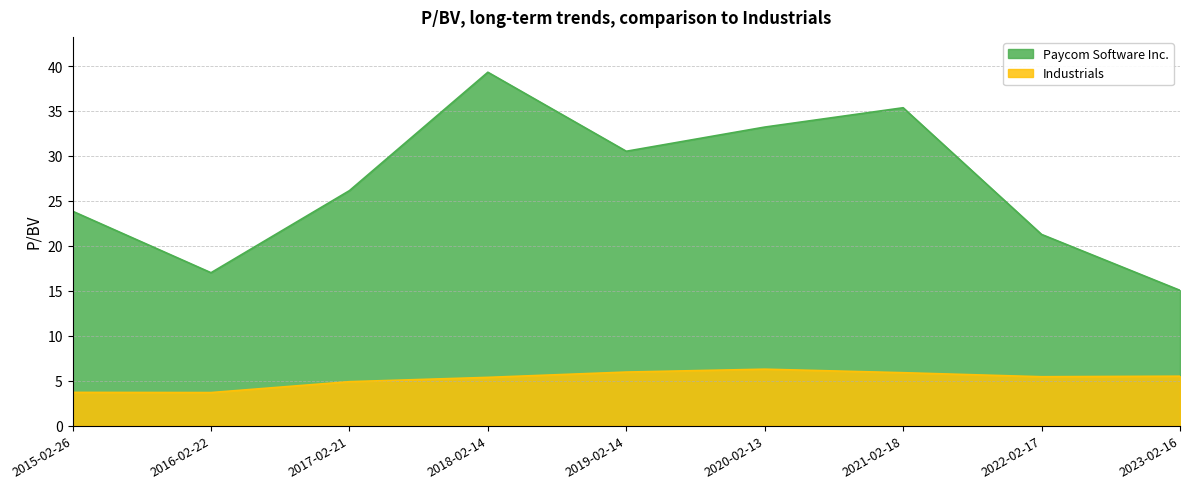

Is it true that Paycom Software Inc. equals 30.5 at 2019-02-14?

True